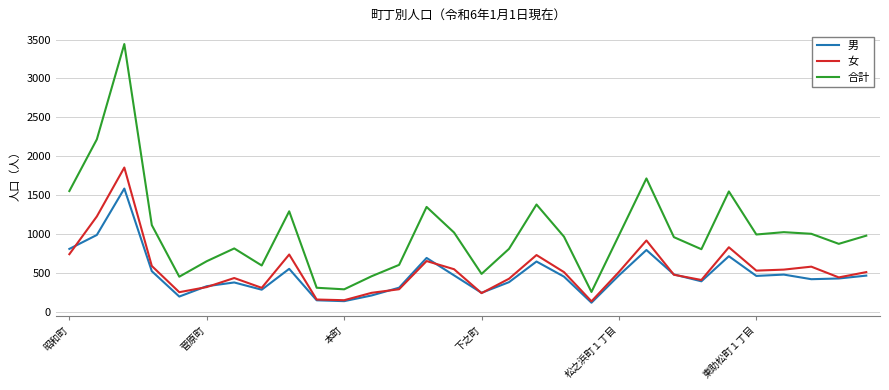

List the series in order of their peak value, highest first.

合計, 女, 男